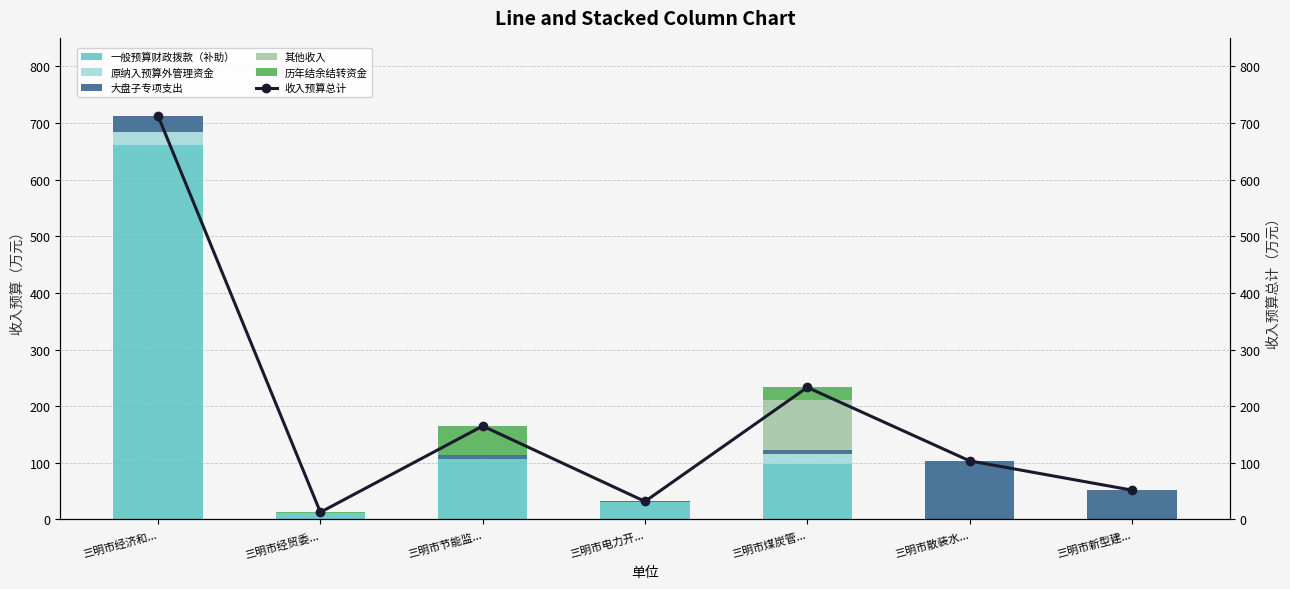

What is the highest value of the 收入预算总计 series?

712.2